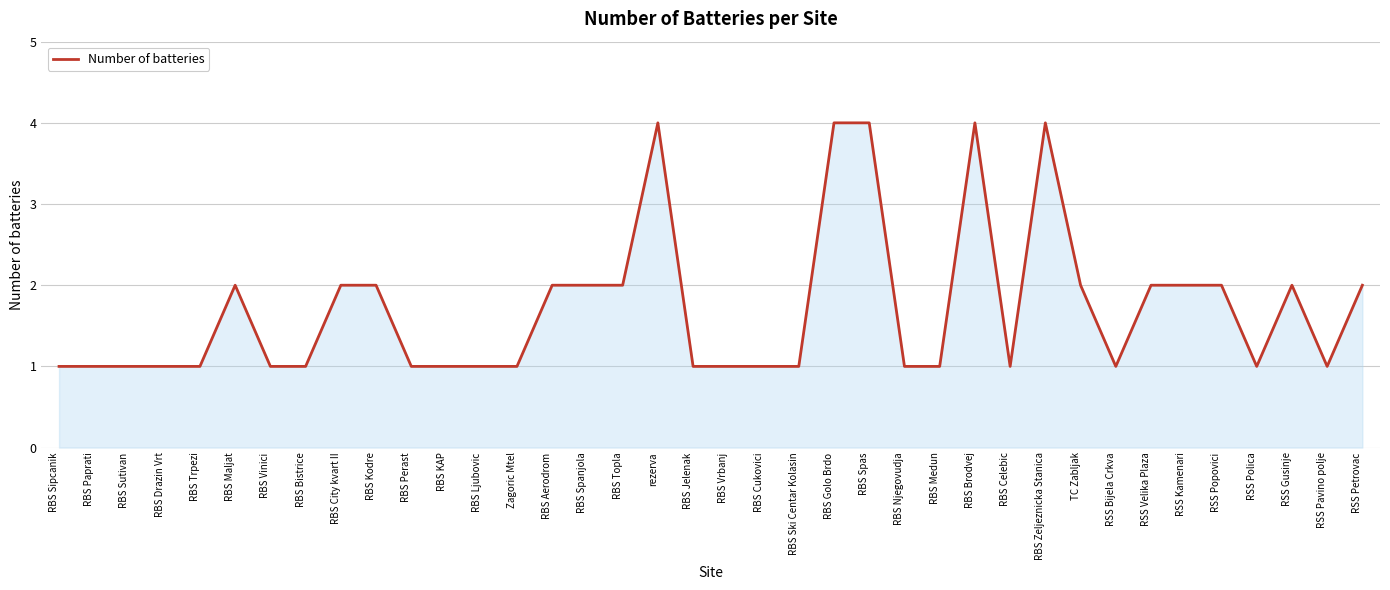

What position from the left is RSS Bijela Crkva?

31